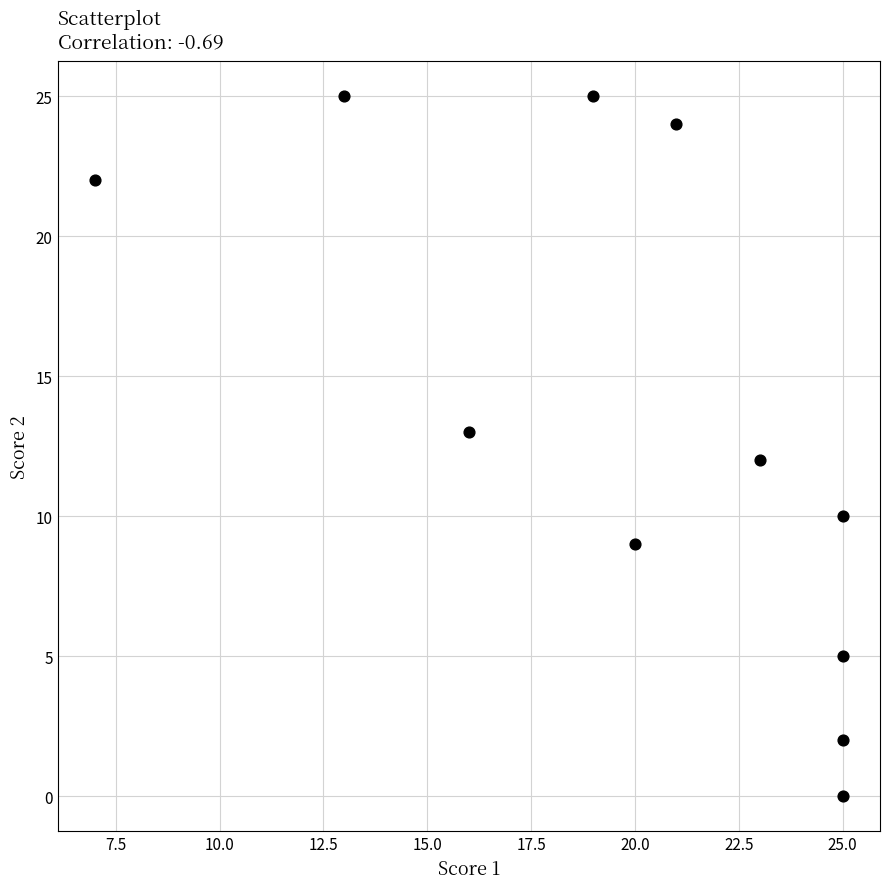

What is the range of X values (max minus min)?

18